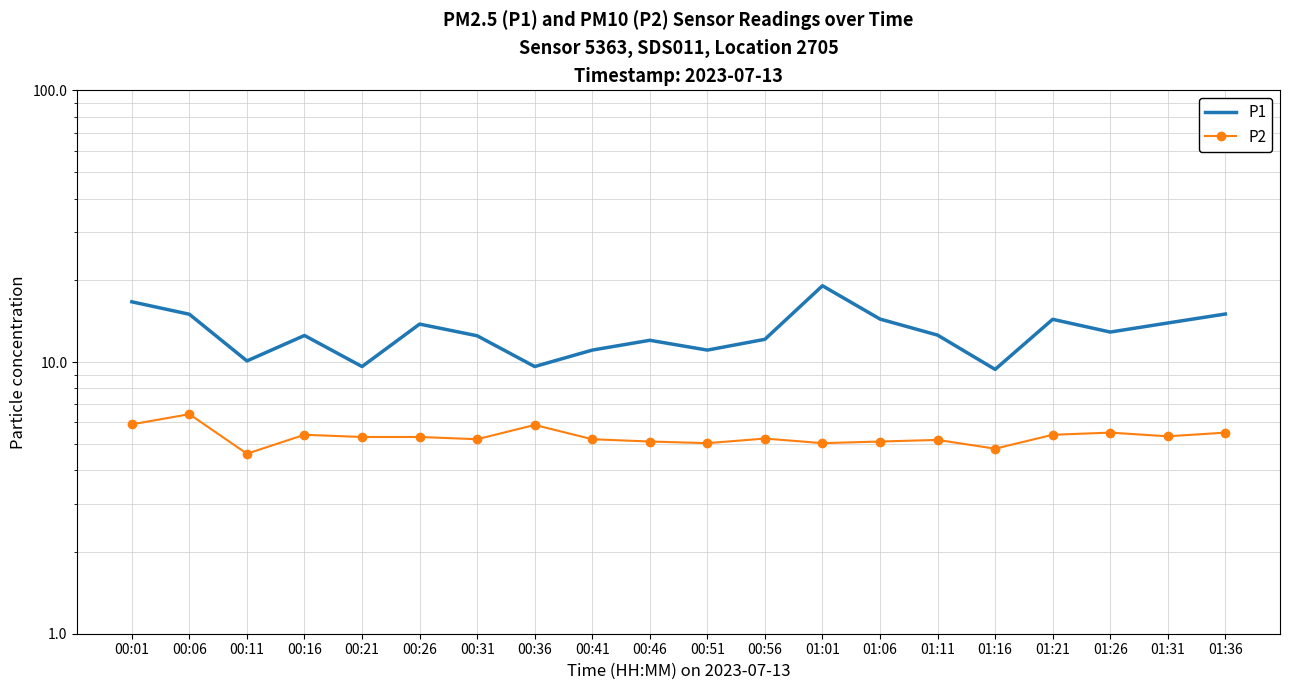

What is the difference between the maximum and second lowest values in the P1 series?

9.5